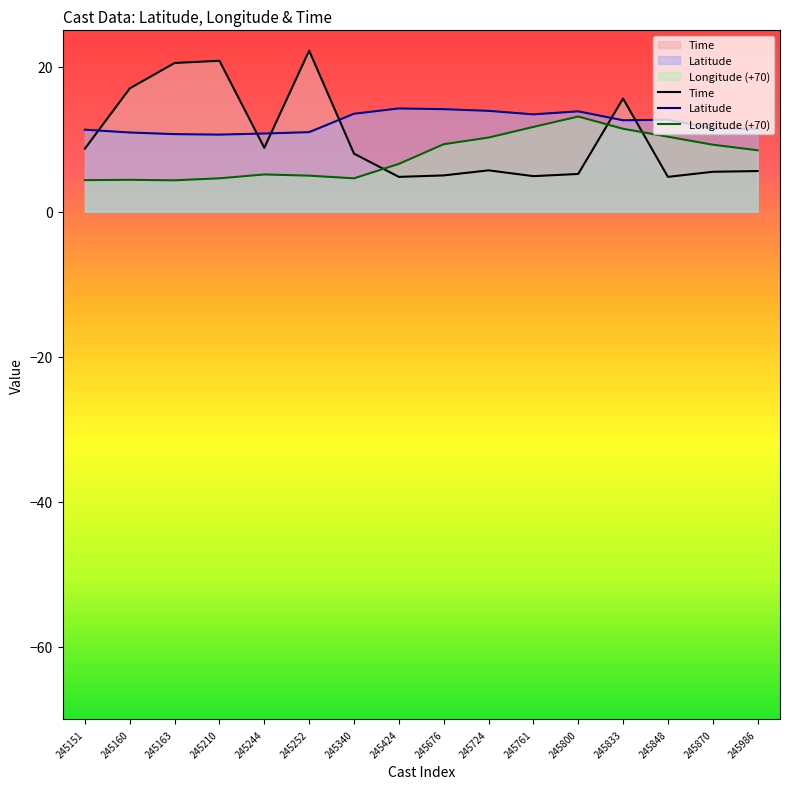

What is the sum of all Longitude (+70) values?

122.7